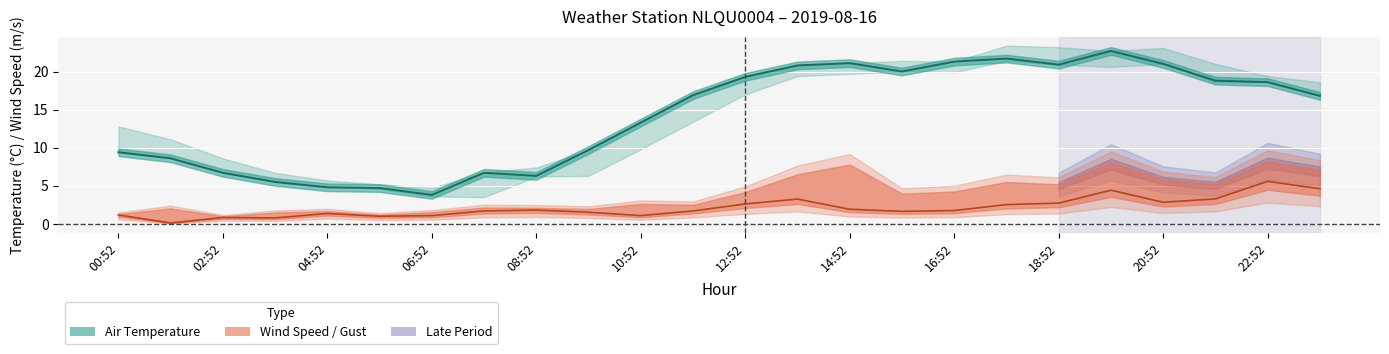

What is the sum of all AIR_TEMP values?

339.4